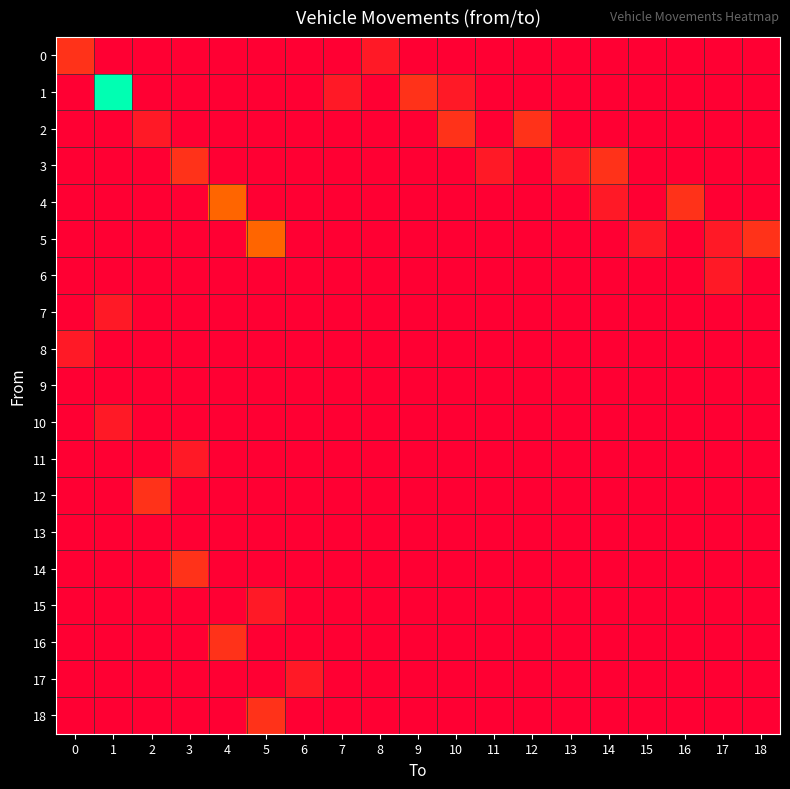

What is the total value across all series at 9?

2